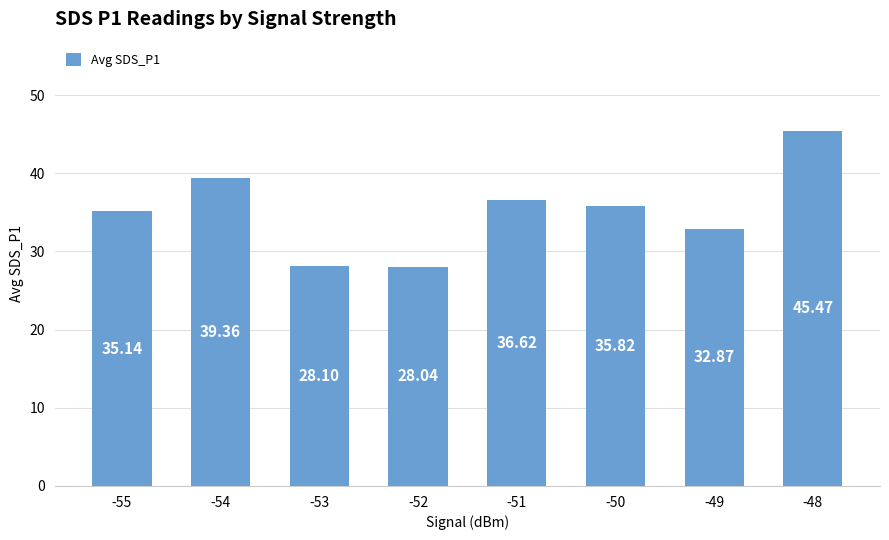

Rank the categories by value from highest to lowest.

-48, -54, -51, -50, -55, -49, -53, -52